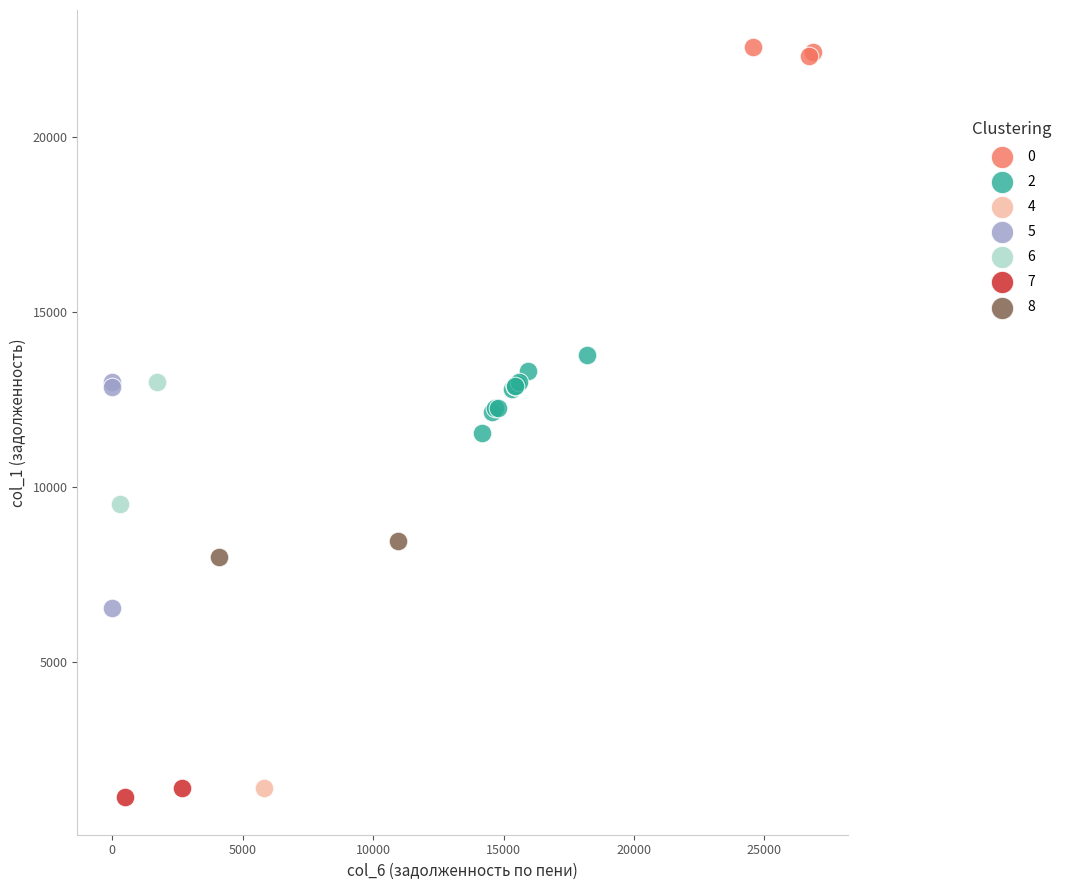

What are all the series names shown in the legend?

0, 2, 4, 5, 6, 7, 8